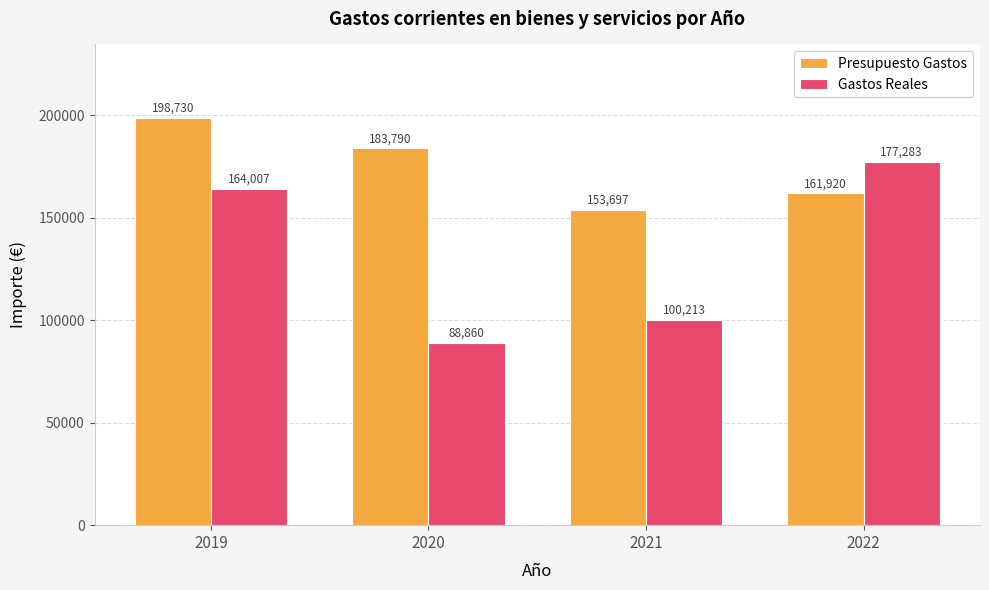

At which label does Presupuesto Gastos reach its minimum?

2021